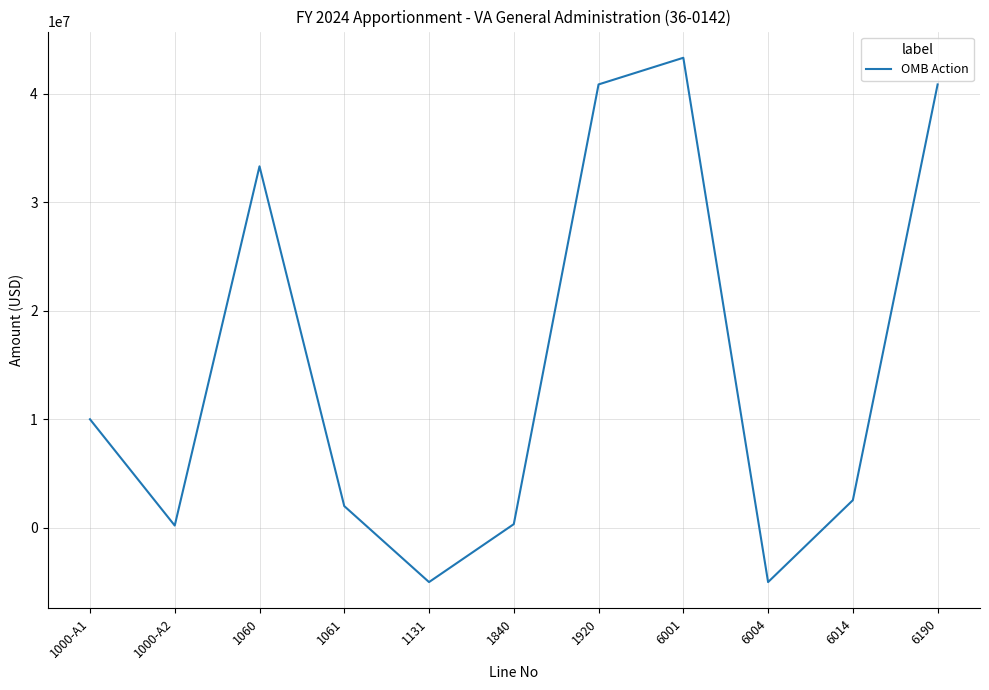

How many lines are shown in the chart?

1